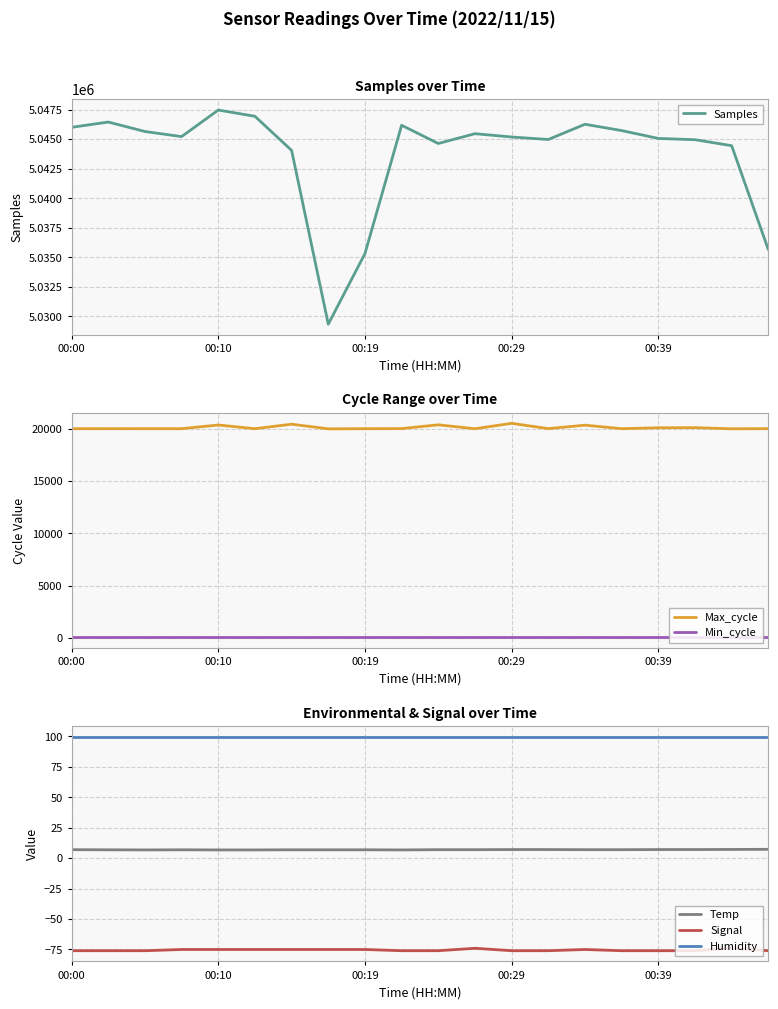

Reading right to left, extract all data points from this chart.

Samples: 5035655.0	5044458.0	5044965.0	5045073.0	5045738.0	5046272.0	5044984.0	5045194.0	5045474.0	5044644.0	5046186.0	5035324.0	5029351.0	5044060.0	5046948.0	5047475.0	5045228.0	5045660.0	5046461.0	5046012.0
Max_cycle: 20048.0	20037.0	20146.0	20134.0	20048.0	20384.0	20053.0	20561.0	20041.0	20419.0	20056.0	20045.0	20033.0	20477.0	20045.0	20400.0	20048.0	20048.0	20045.0	20048.0
Min_cycle: 28.0	28.0	28.0	28.0	28.0	28.0	28.0	28.0	28.0	28.0	28.0	28.0	28.0	28.0	28.0	28.0	28.0	28.0	28.0	28.0
Temp: 7.3	7.2	7.1	7.1	7.0	7.0	7.1	7.1	7.0	7.0	6.8	6.9	6.9	6.9	6.8	6.8	6.9	6.8	6.9	7.0
Signal: -76.0	-74.0	-76.0	-76.0	-76.0	-75.0	-76.0	-76.0	-74.0	-76.0	-76.0	-75.0	-75.0	-75.0	-75.0	-75.0	-75.0	-76.0	-76.0	-76.0
Humidity: 99.9	99.9	99.9	99.9	99.9	99.9	99.9	99.9	99.9	99.9	99.9	99.9	99.9	99.9	99.9	99.9	99.9	99.9	99.9	99.9